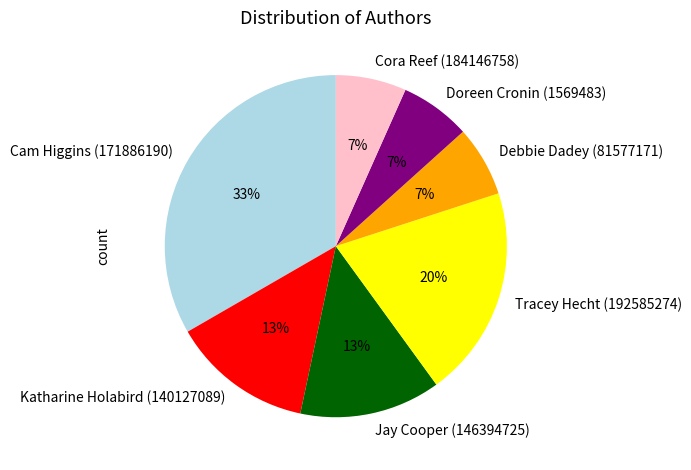

Does any single category account for the majority?

No